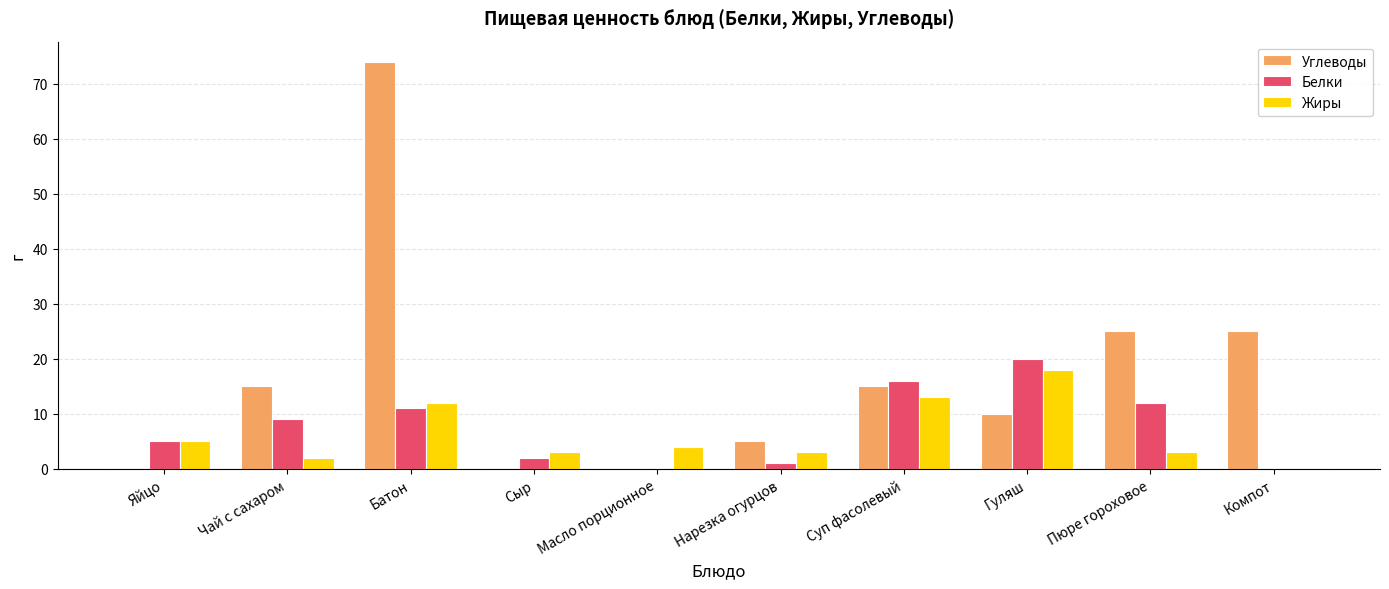

Which series has the largest total across all categories?

Углеводы